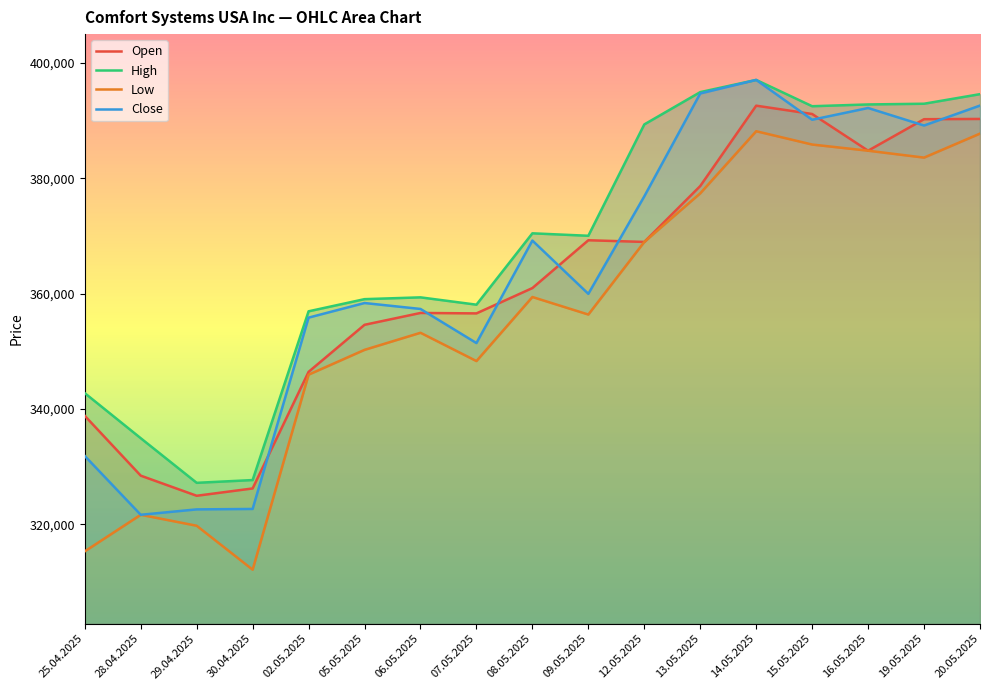

True or false: Low and High intersect in this chart.

False